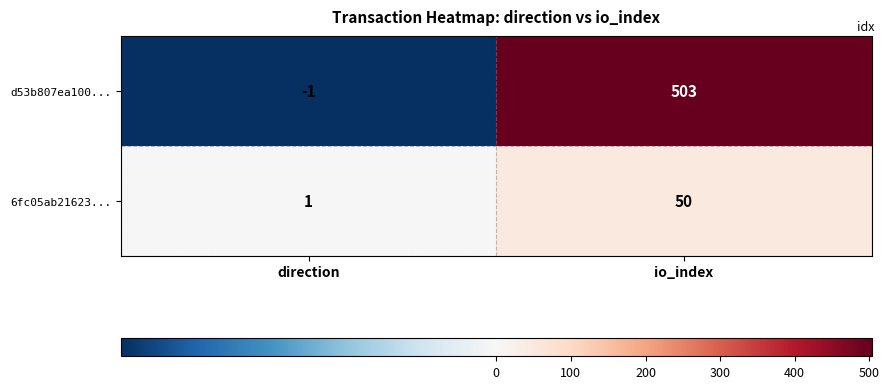

Between direction and io_index, which series saw the biggest shift?

d53b807ea100...